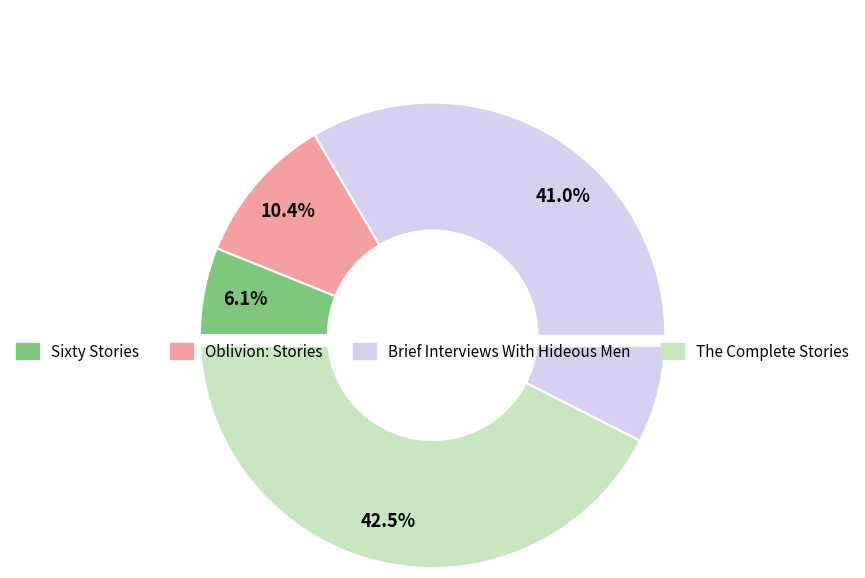

To the nearest percent, what is the difference between the largest and smallest slice percentages?

36%